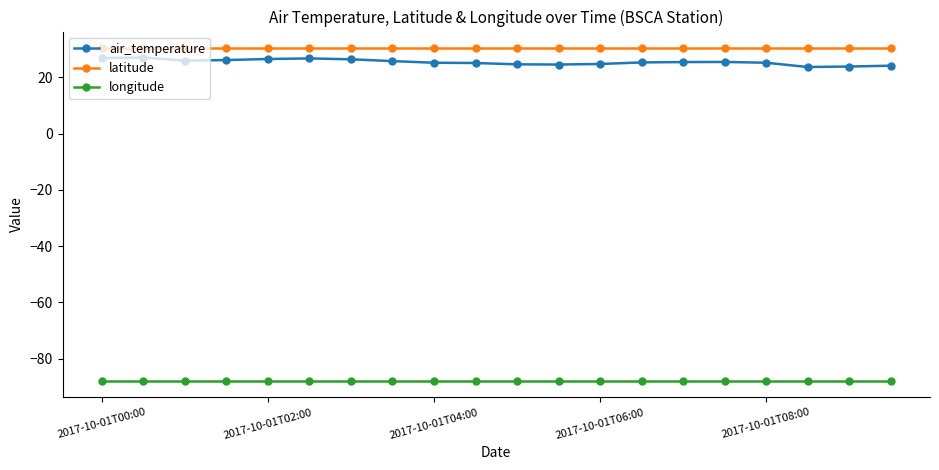

What is the value of the longitude point at the 15th from the left?

-87.8